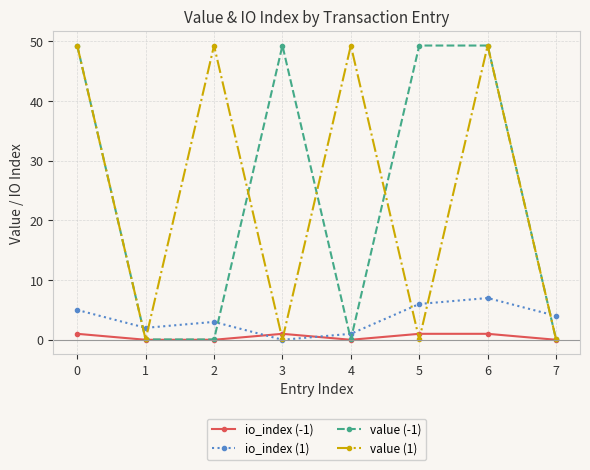

What is the total value across all series at 4?

50.4